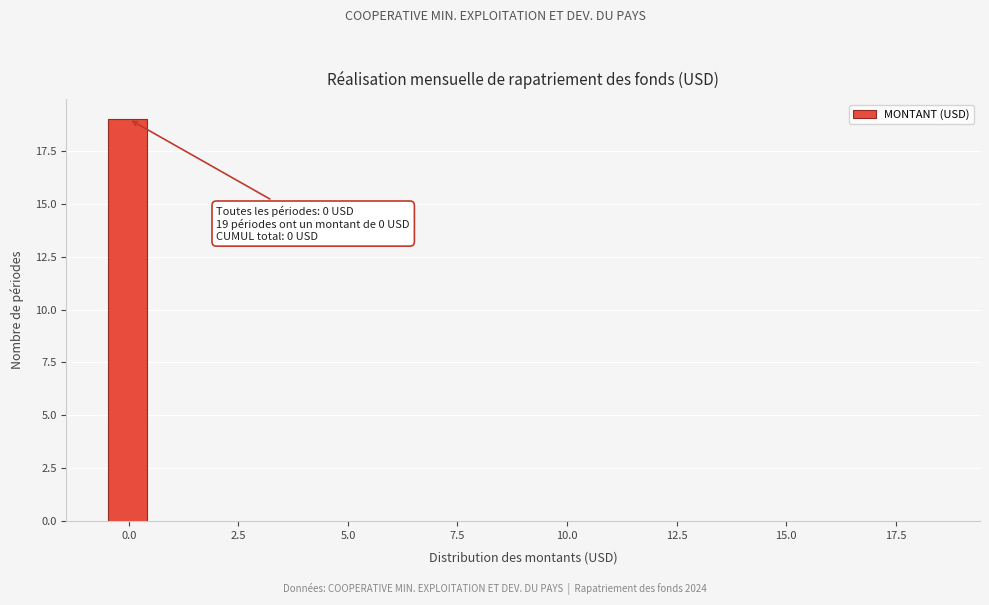

Read against the x-axis, roughly where is the centre of the tallest bar?

0.0